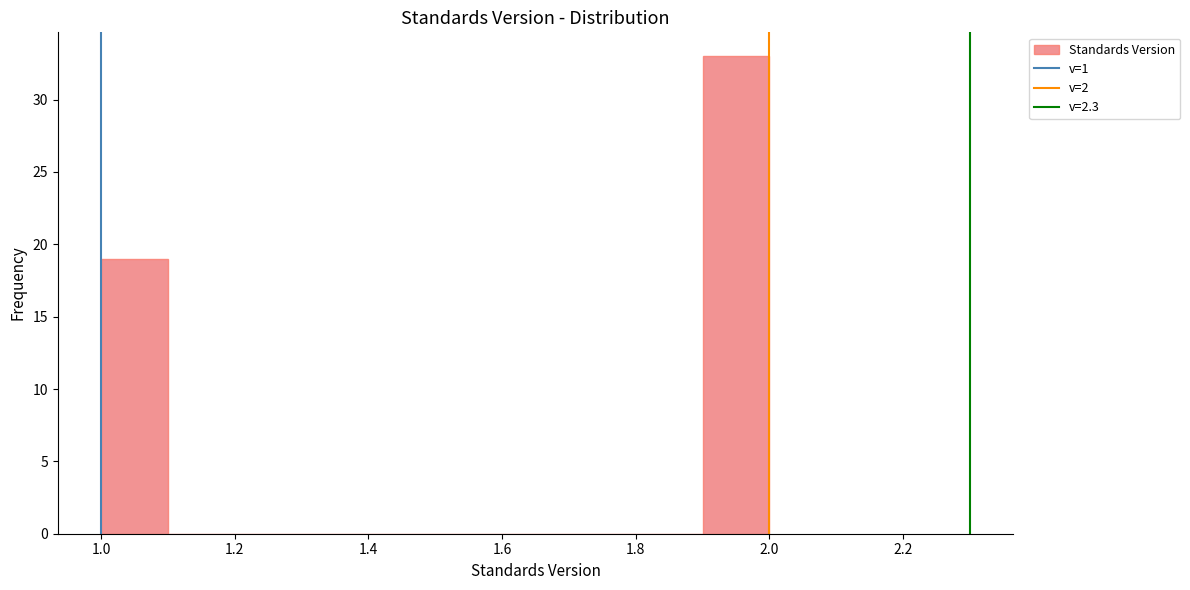

How tall is the bar that spans 1.0 to 1.1 on the x-axis? The values are not printed on the chart, so give them approximately, as read against the axis.

19